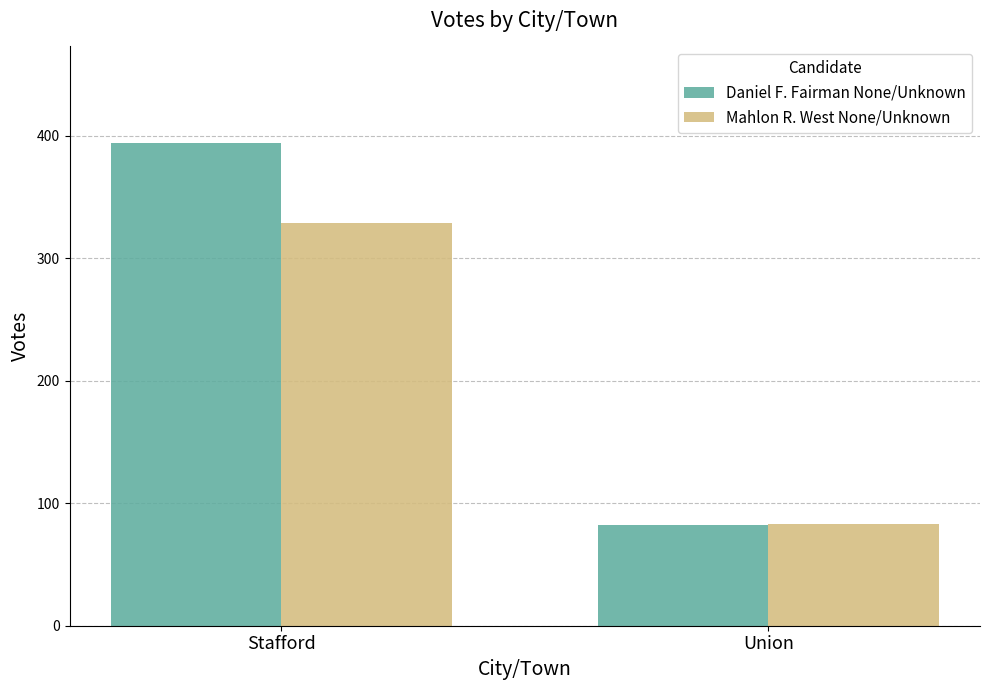

What is the smallest value displayed?

82